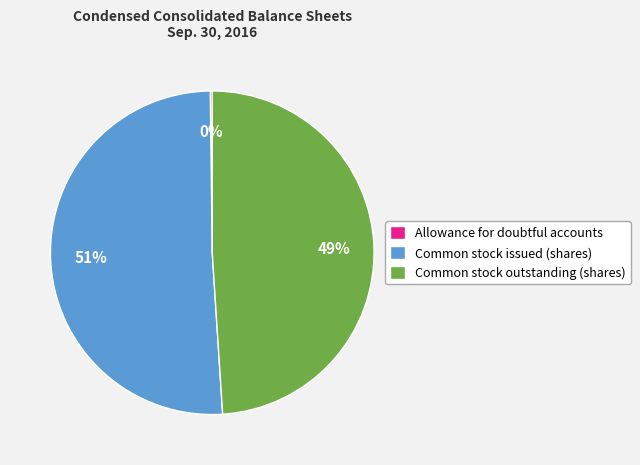

To the nearest percent, what percentage of the pie is Common stock outstanding (shares)?

49%